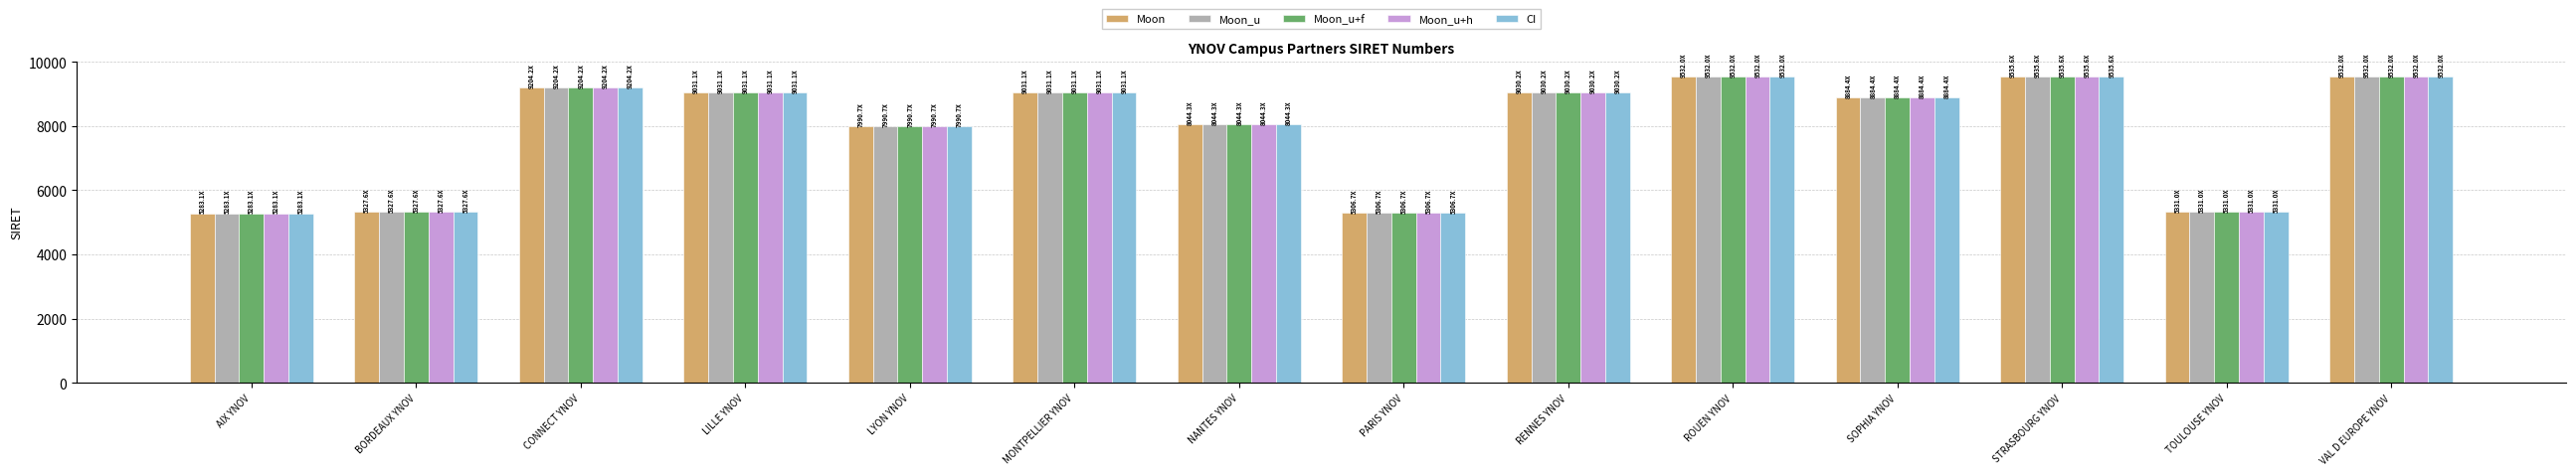

Is the value of Moon_u at SOPHIA YNOV greater than the value of Moon_u+h at STRASBOURG YNOV?

No